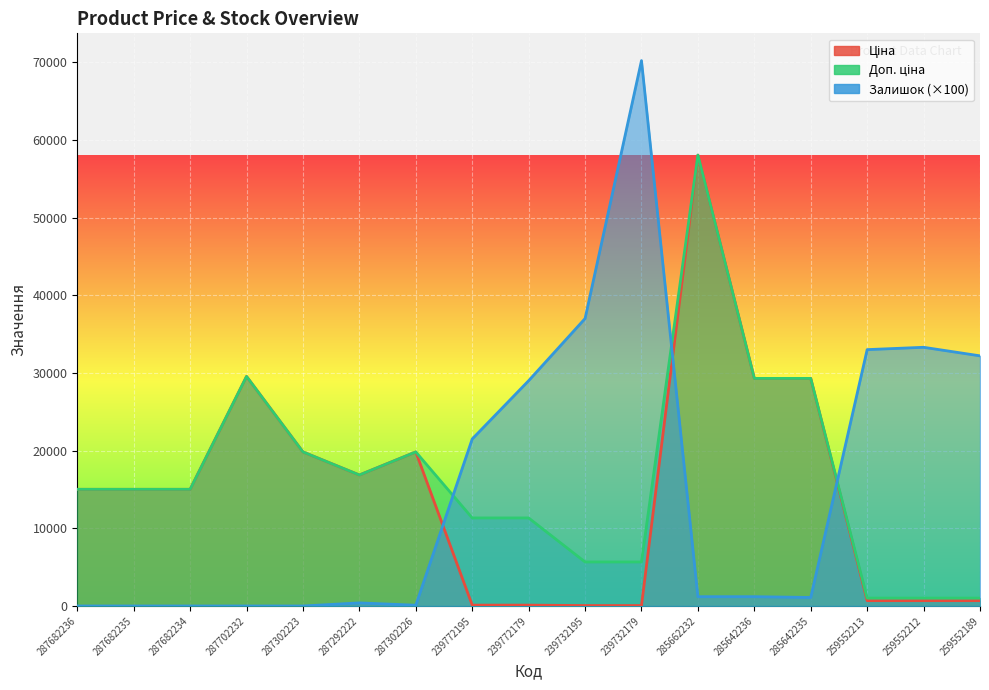

What is the difference between the Ціна values at 259552189 and 285642235?

28605.8